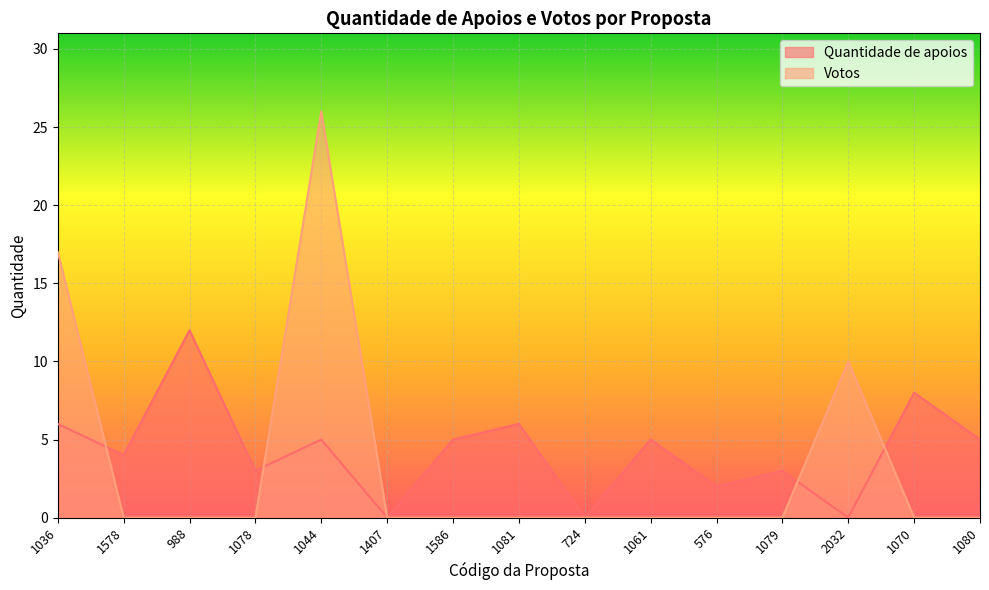

How many lines are shown in the chart?

2